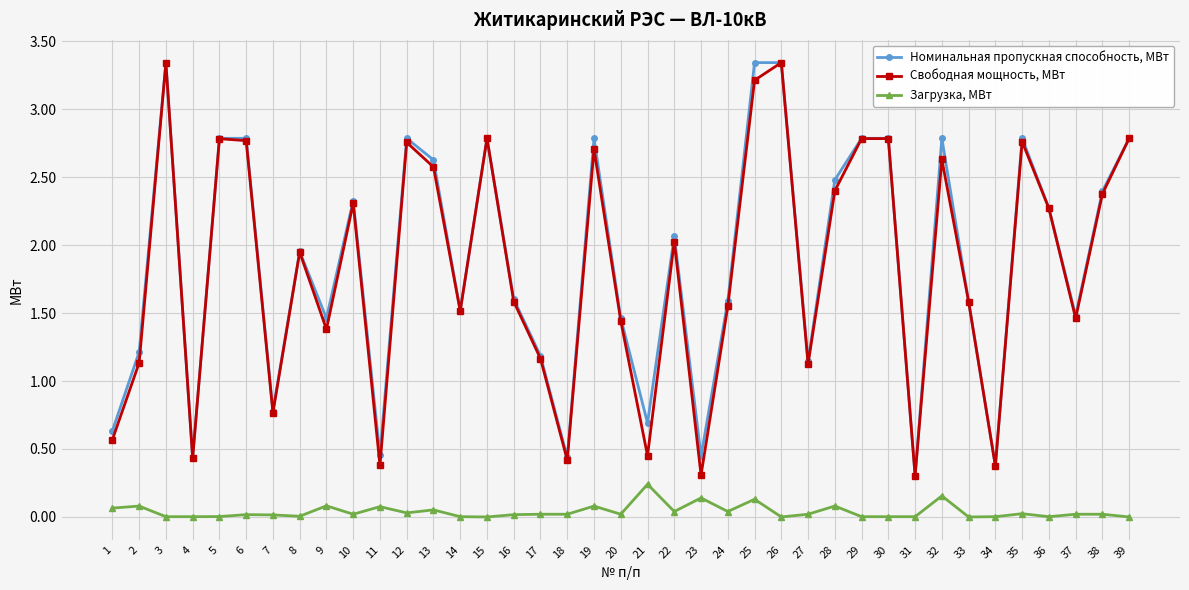

How many series are shown in this chart?

3